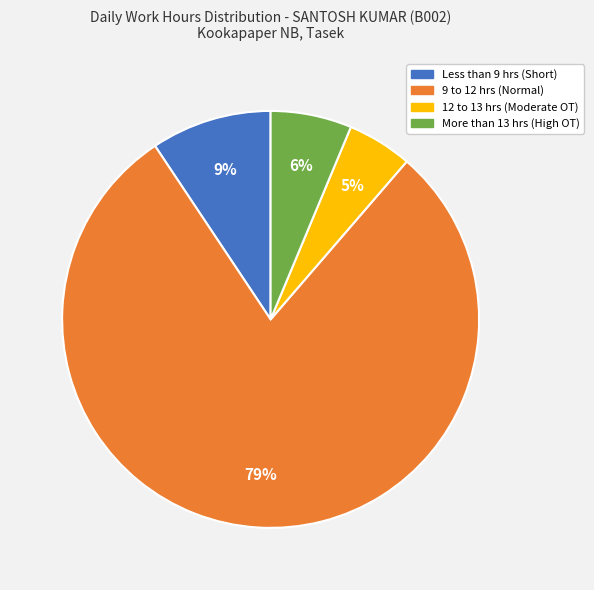

Is there a majority slice in this chart?

Yes